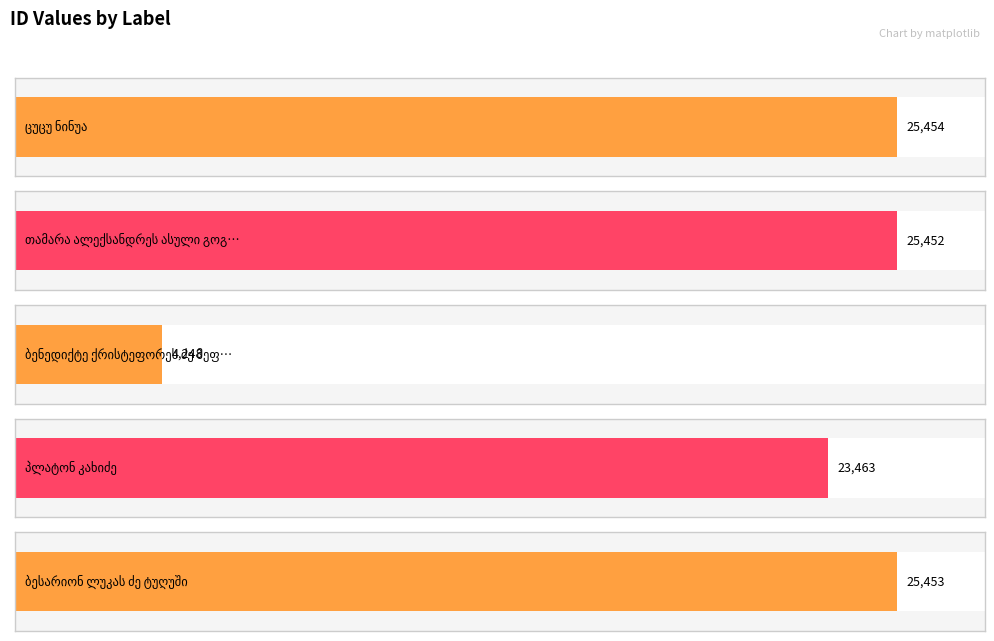

How many data points are less than 25452?

2